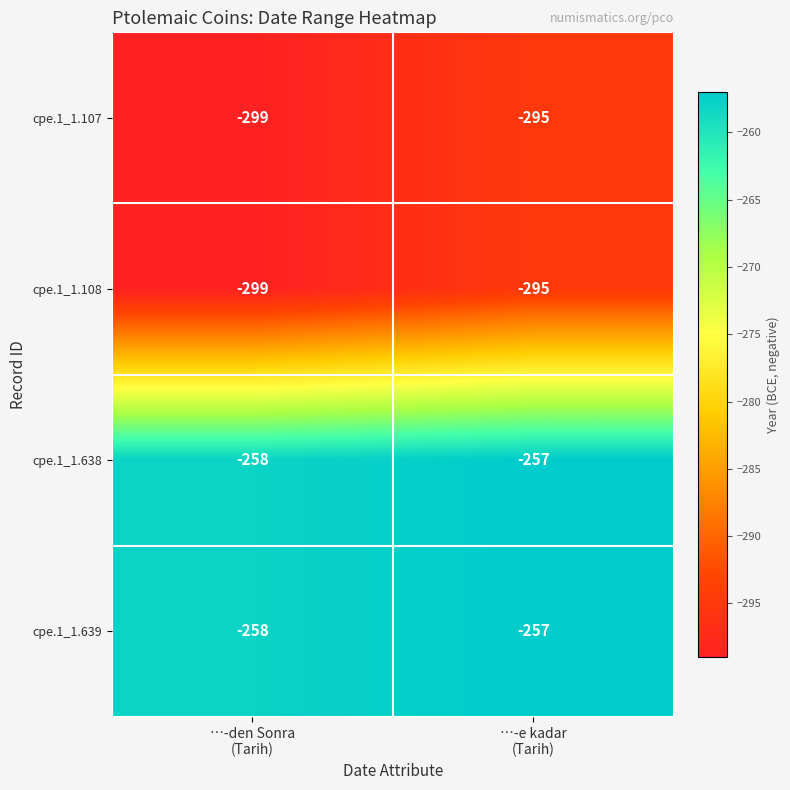

What is the difference between the maximum and minimum values in the cpe.1_1.108 series?

4